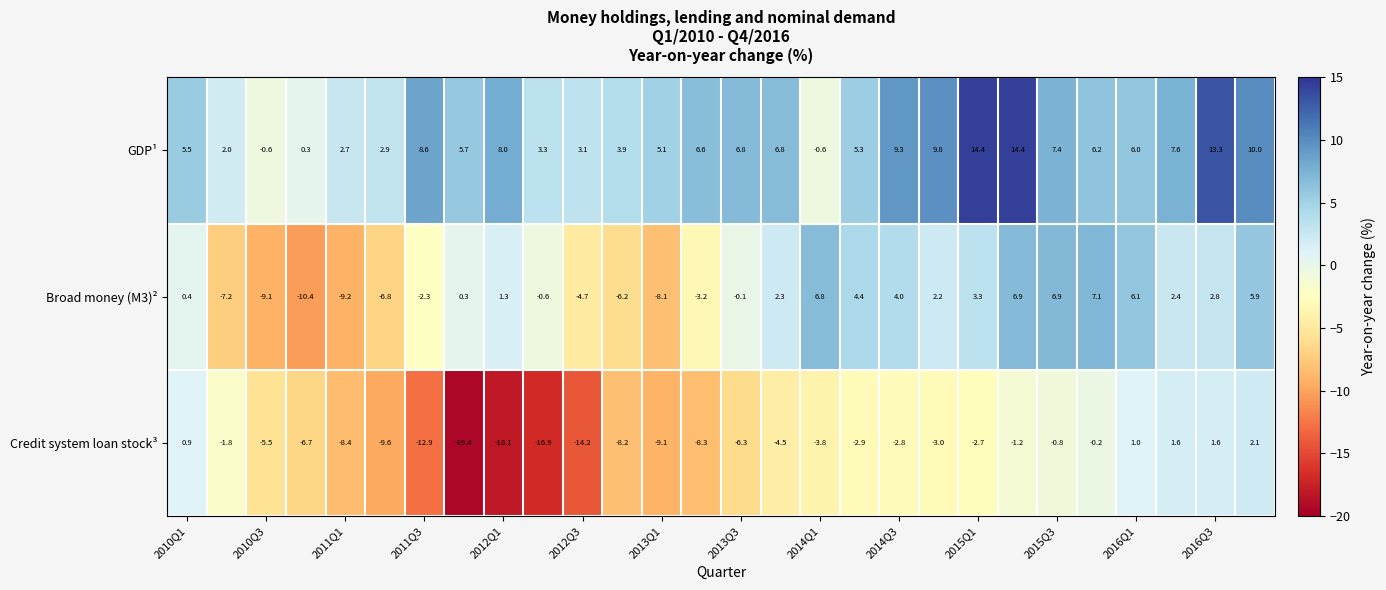

At how many categories does at least one series exceed 0?

27